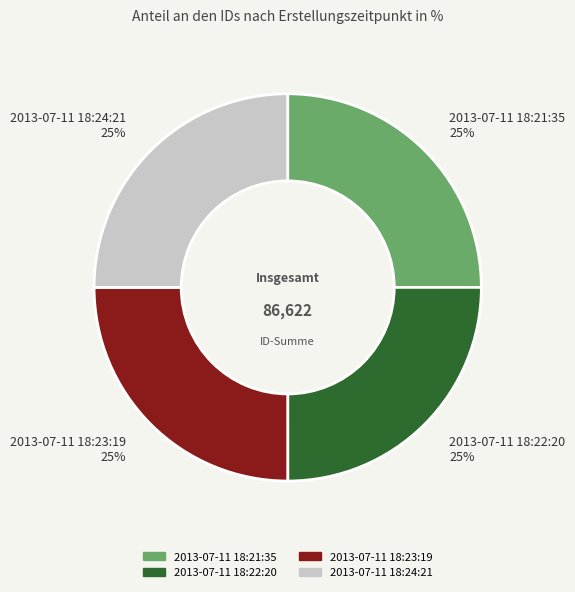

What is the ratio of the value at 2013-07-11 18:21:35 to the value at 2013-07-11 18:23:19?

1.0